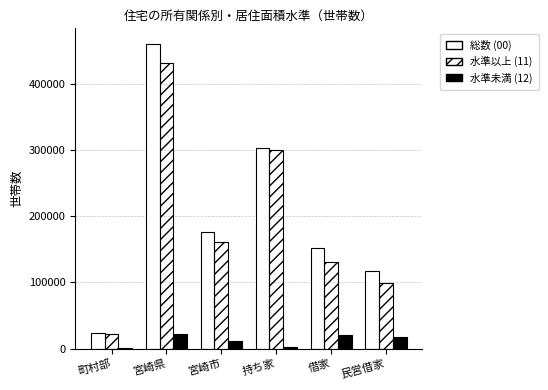

The value of 水準以上 (11) at 宮崎県 is 431500. True or false?

True